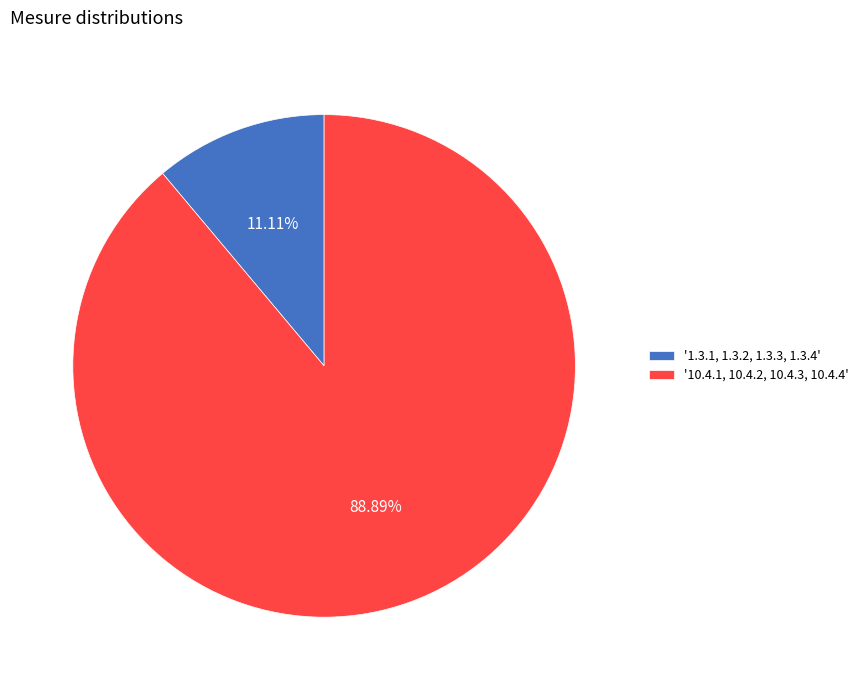

Does any single category account for the majority?

Yes